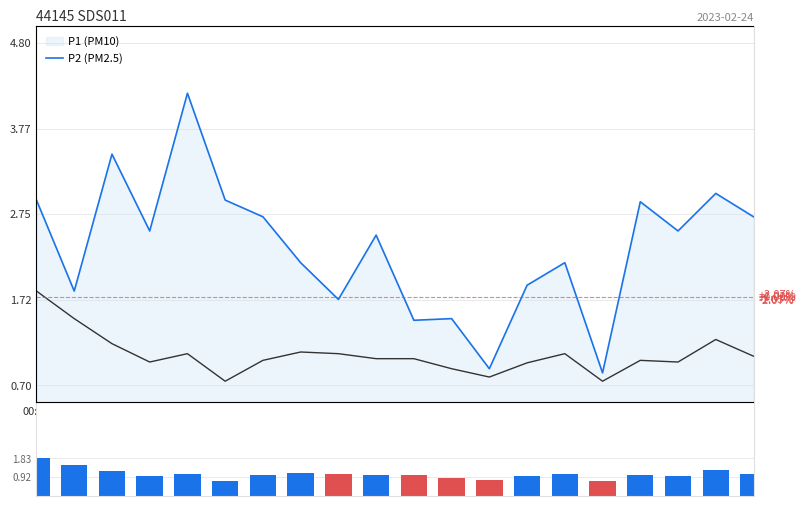

Rank the categories by P2 value from lowest to highest.

5, 15, 12, 11, 13, 05:01, 17, 6, 16, 9, 10, 19, 06:41, 8, 14, 7, 03:21, 18, 01:41, 00:01